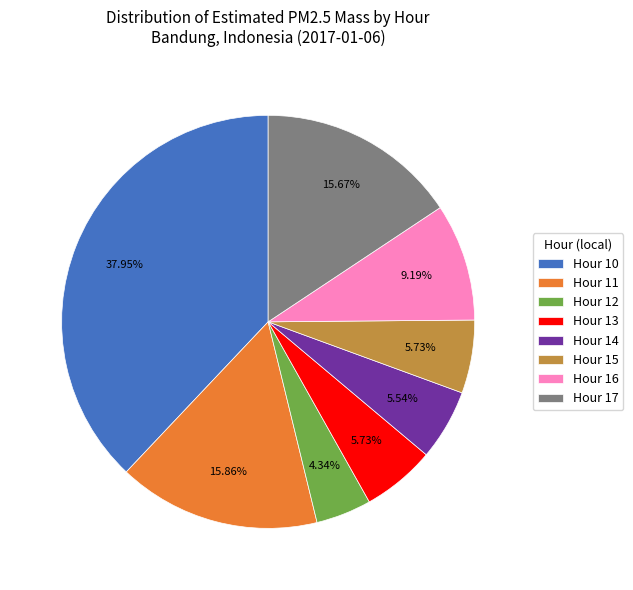

To the nearest percent, what is the combined percentage of Hour 12 and Hour 14?

10%